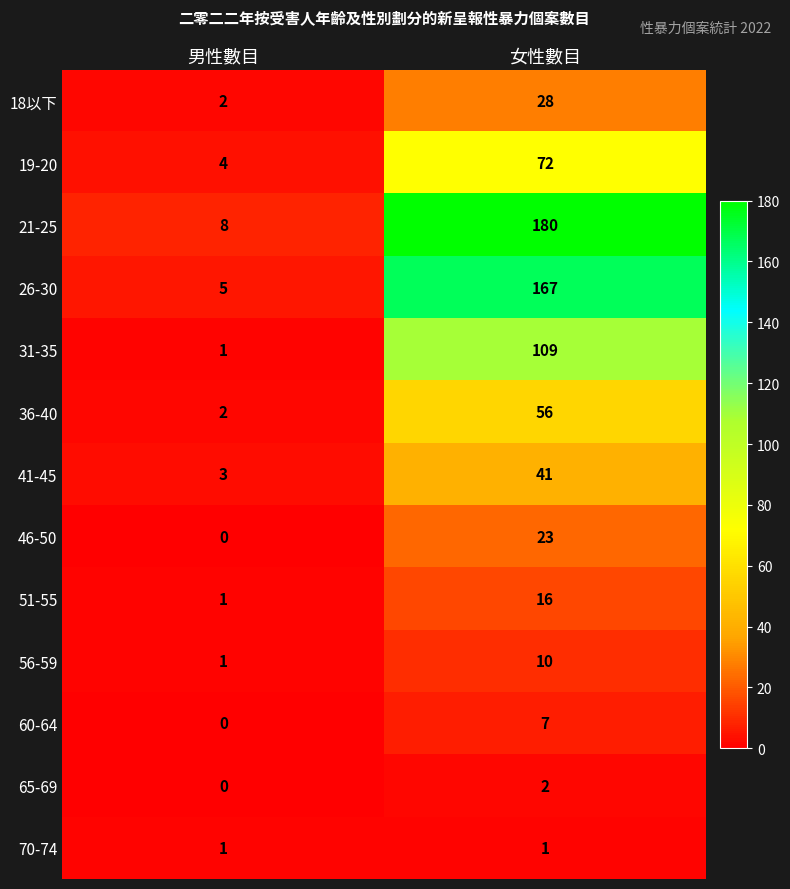

At 女性數目, list the series in order from smallest to largest.

70-74, 65-69, 60-64, 56-59, 51-55, 46-50, 18以下, 41-45, 36-40, 19-20, 31-35, 26-30, 21-25